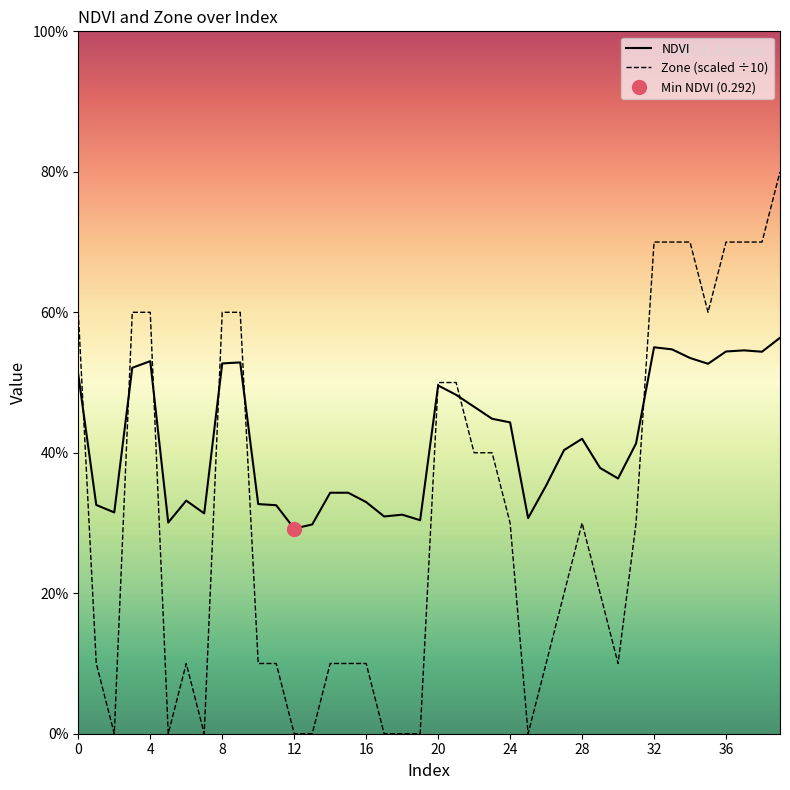

How many data points in Zone are above 0?

31